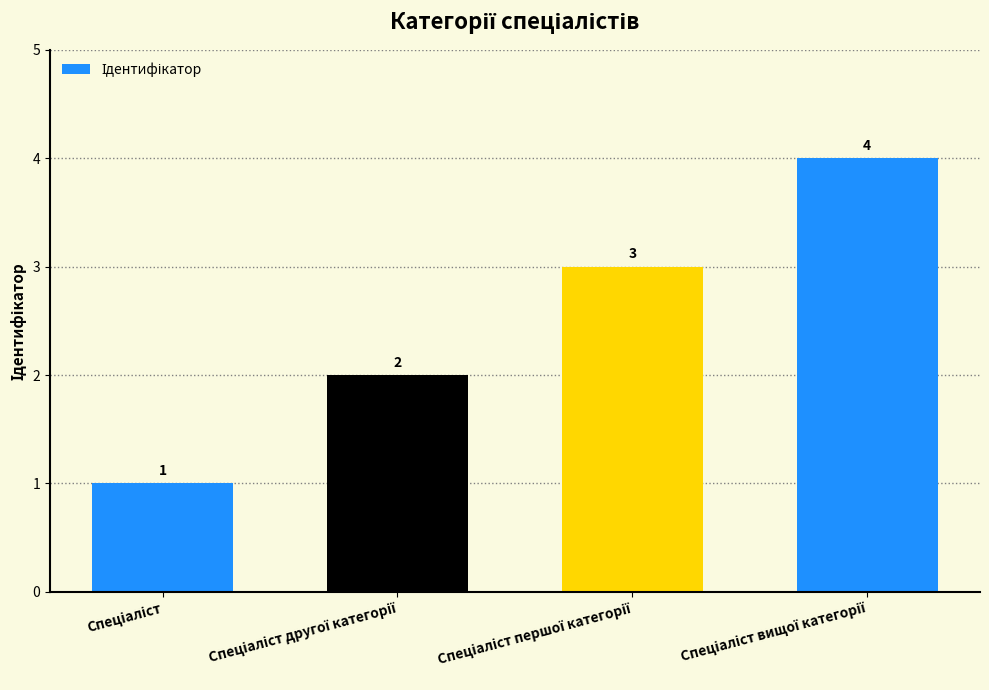

What is the greatest value displayed?

4